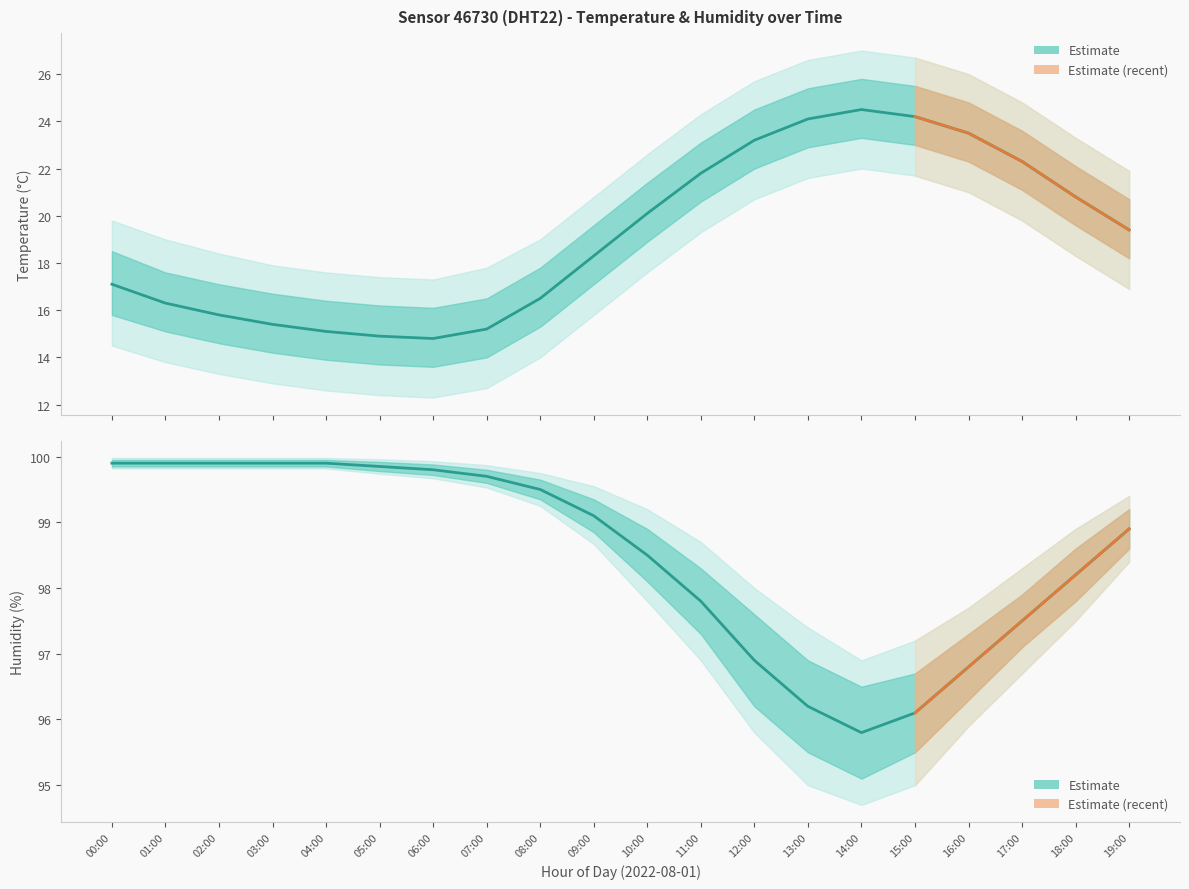

How many lines are shown in the chart?

2